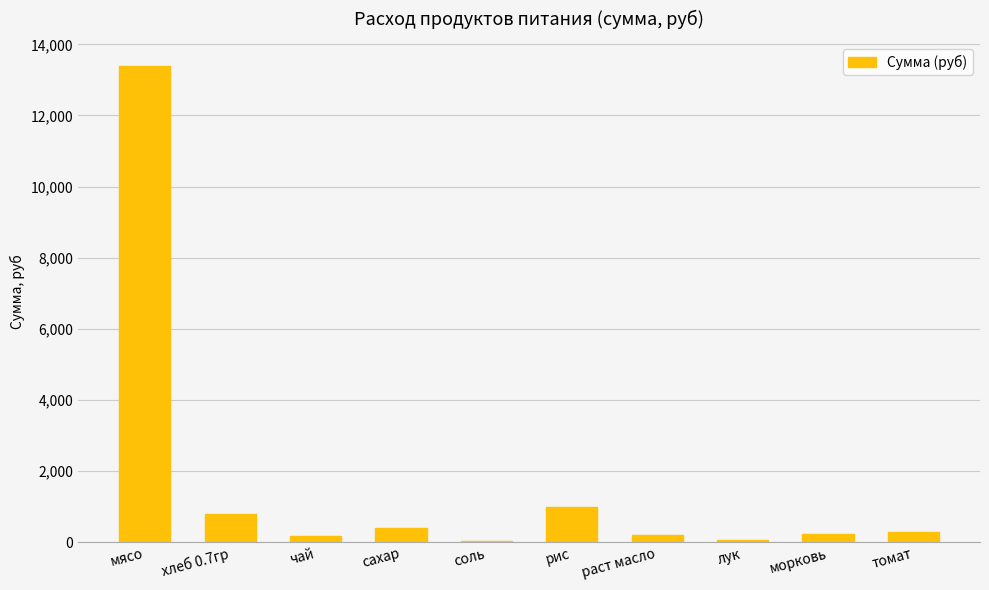

Which label corresponds to the largest value in the chart?

мясо